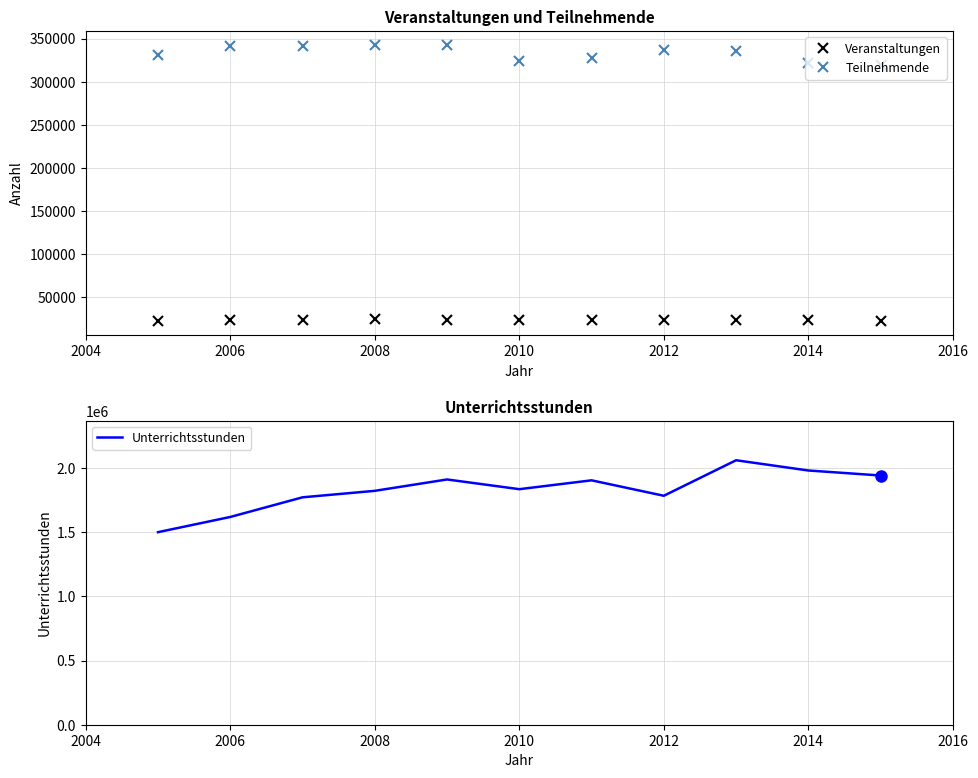

Does the chart display data point markers on the line(s)?

No